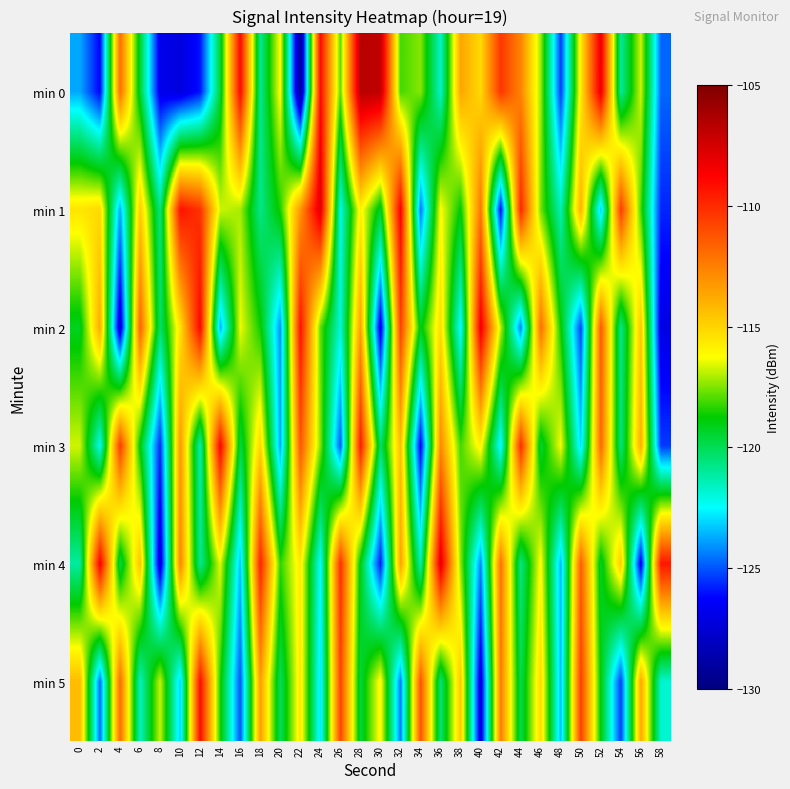

Which series has the largest range (max minus min)?

min 0